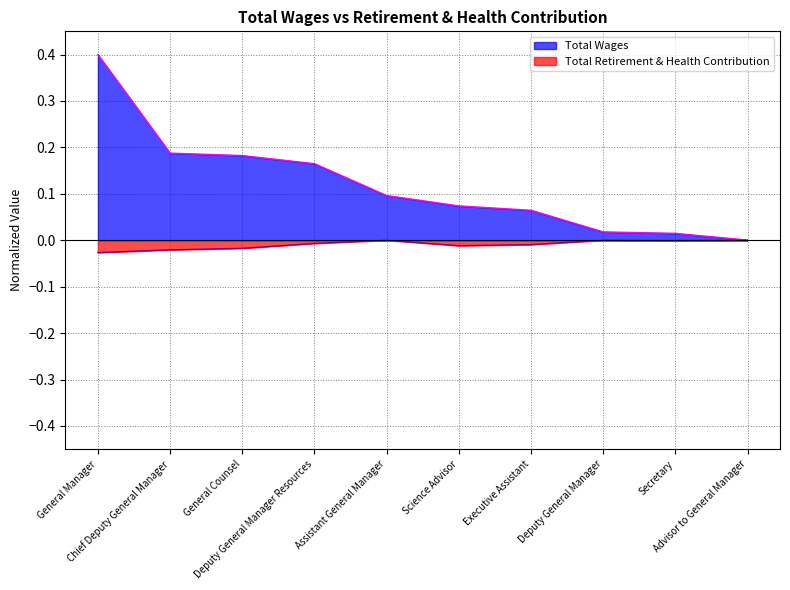

Is the value of Total Retirement & Health Contribution at Secretary greater than the value of Total Wages at Science Advisor?

No